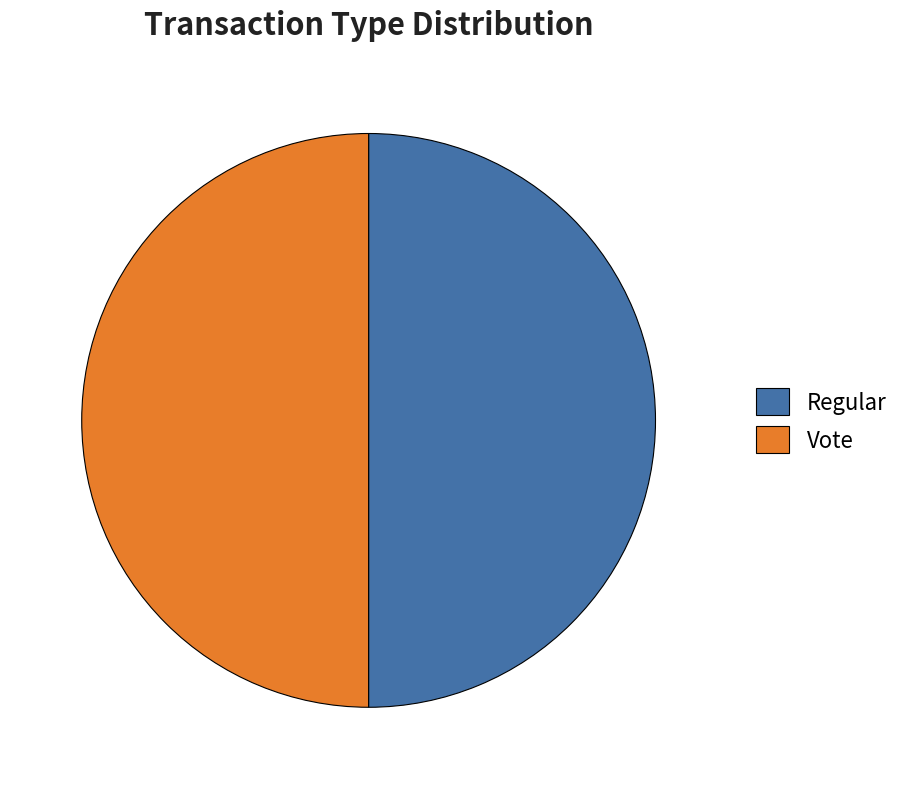

Count the number of slices in the pie.

2